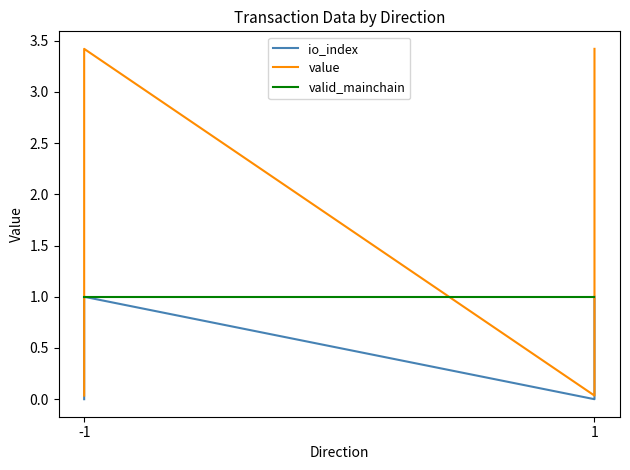

Which series has the largest total across all categories?

value